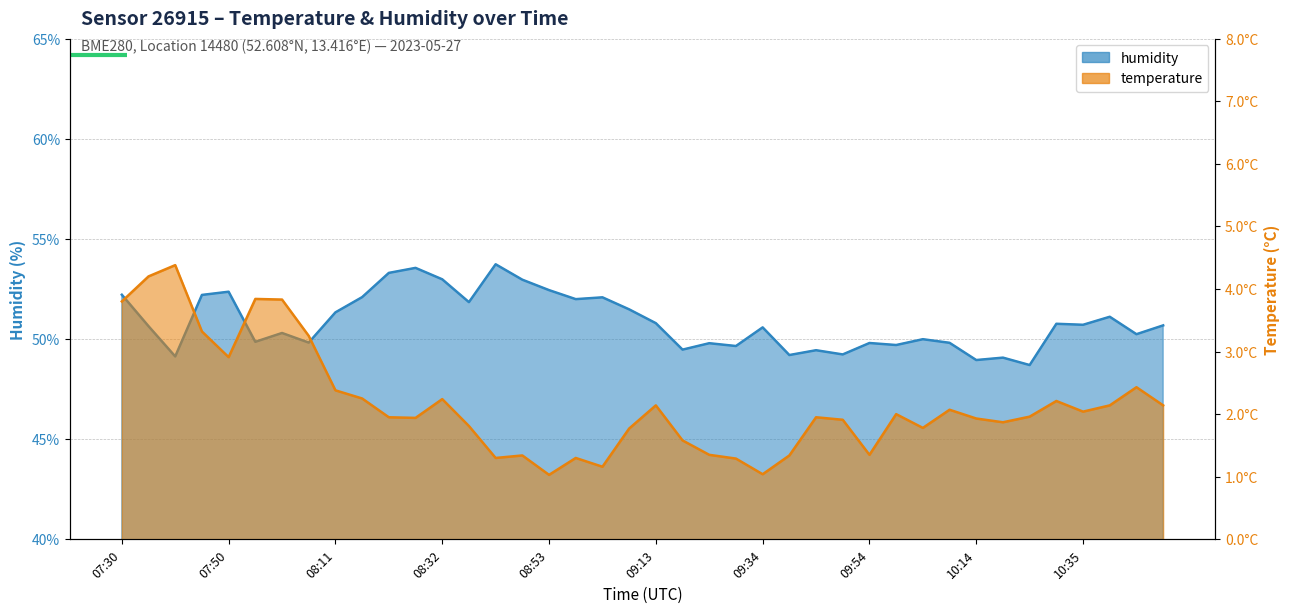

What is the difference between the maximum and minimum values in the humidity series?

5.0